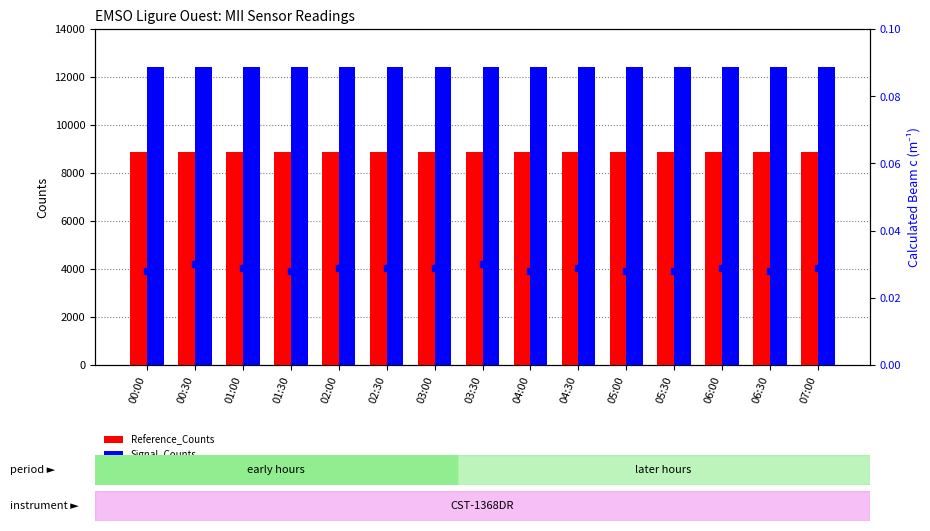

Reading left to right, extract all data points from this chart.

Reference_Counts: 8872.0	8871.0	8871.0	8871.0	8871.0	8871.0	8871.0	8871.0	8871.0	8871.0	8871.0	8871.0	8871.0	8871.0	8871.0
Signal_Counts: 12415.0	12410.0	12412.0	12414.0	12412.0	12413.0	12411.0	12408.0	12414.0	12412.0	12414.0	12414.0	12413.0	12415.0	12412.0
Calculated_Beam_c (m⁻¹): 0.0	0.0	0.0	0.0	0.0	0.0	0.0	0.0	0.0	0.0	0.0	0.0	0.0	0.0	0.0